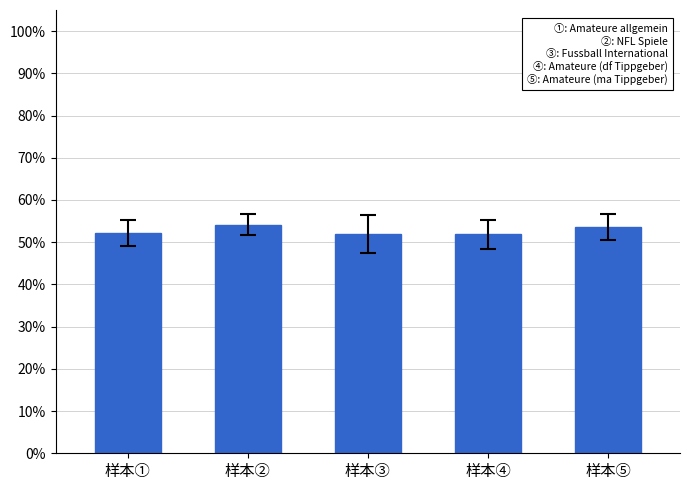

Does the chart contain any negative values?

No